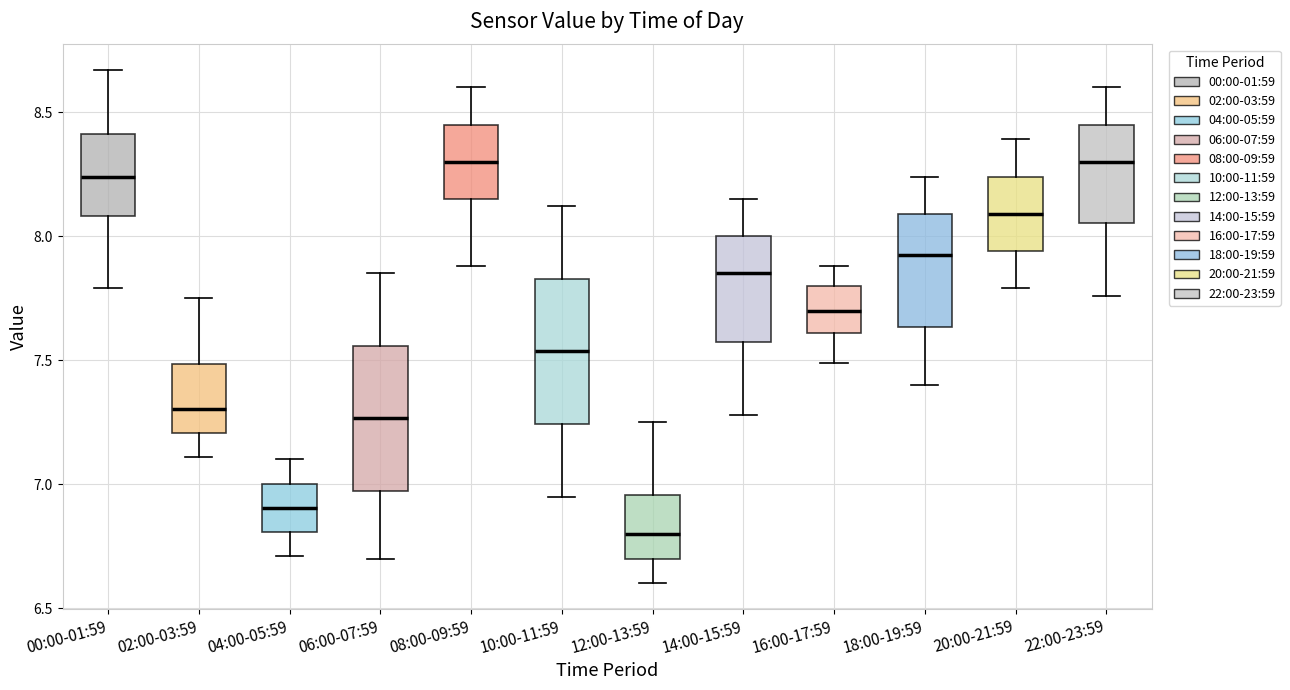

Reading left to right, transcribe this box plot: for each box, give where its median line is, the range the box spans, and where its two whiskers end, as read against the y-axis. The values are not printed on the chart, so give them approximately, as read against the axis.

00:00-01:59: median 8.25, box 8.10 to 8.40, whiskers 7.80 to 8.65
02:00-03:59: median 7.30, box 7.20 to 7.50, whiskers 7.10 to 7.75
04:00-05:59: median 6.90, box 6.80 to 7.00, whiskers 6.70 to 7.10
06:00-07:59: median 7.25, box 6.95 to 7.55, whiskers 6.70 to 7.85
08:00-09:59: median 8.30, box 8.15 to 8.45, whiskers 7.90 to 8.60
10:00-11:59: median 7.55, box 7.25 to 7.85, whiskers 6.95 to 8.10
12:00-13:59: median 6.80, box 6.70 to 6.95, whiskers 6.60 to 7.25
14:00-15:59: median 7.85, box 7.55 to 8.00, whiskers 7.30 to 8.15
16:00-17:59: median 7.70, box 7.60 to 7.80, whiskers 7.50 to 7.90
18:00-19:59: median 7.95, box 7.65 to 8.10, whiskers 7.40 to 8.25
20:00-21:59: median 8.10, box 7.95 to 8.25, whiskers 7.80 to 8.40
22:00-23:59: median 8.30, box 8.05 to 8.45, whiskers 7.75 to 8.60